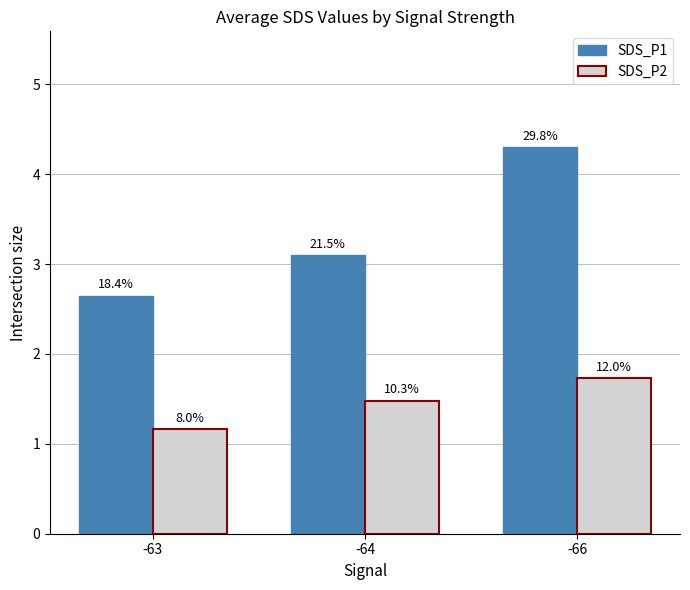

At which category is the sum across all series the highest?

-66